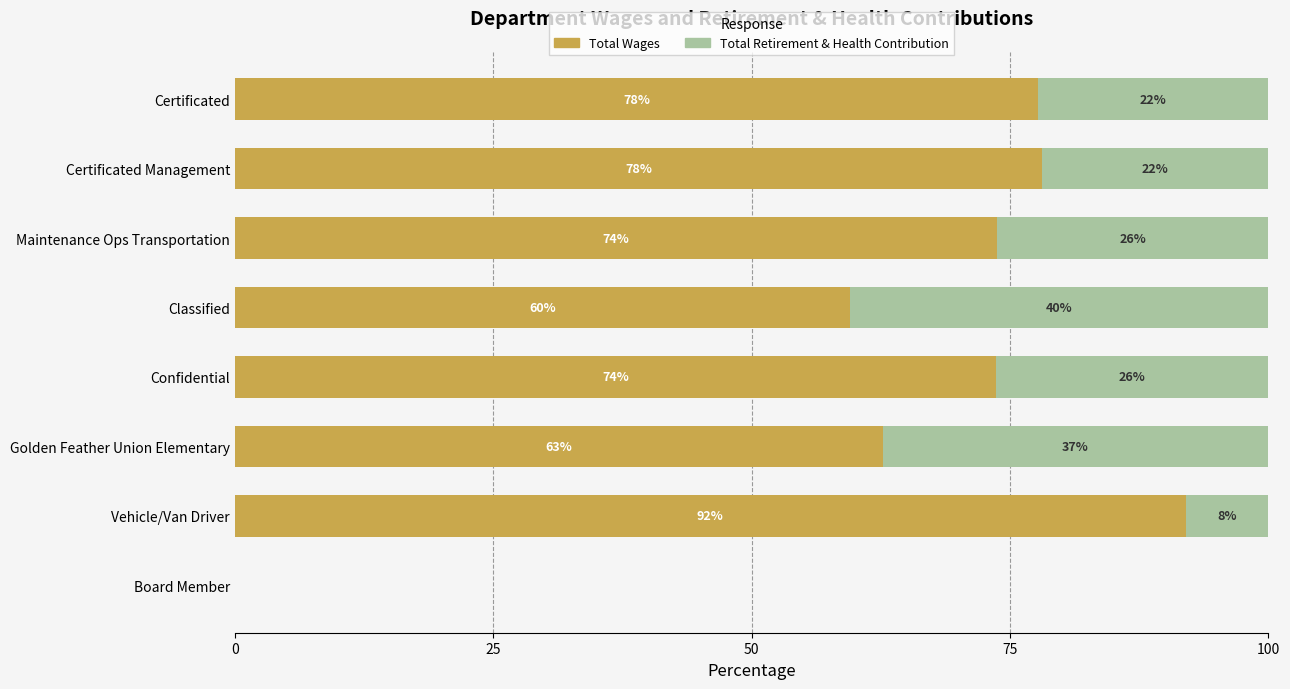

What is the total value across all series at Classified?

100.0